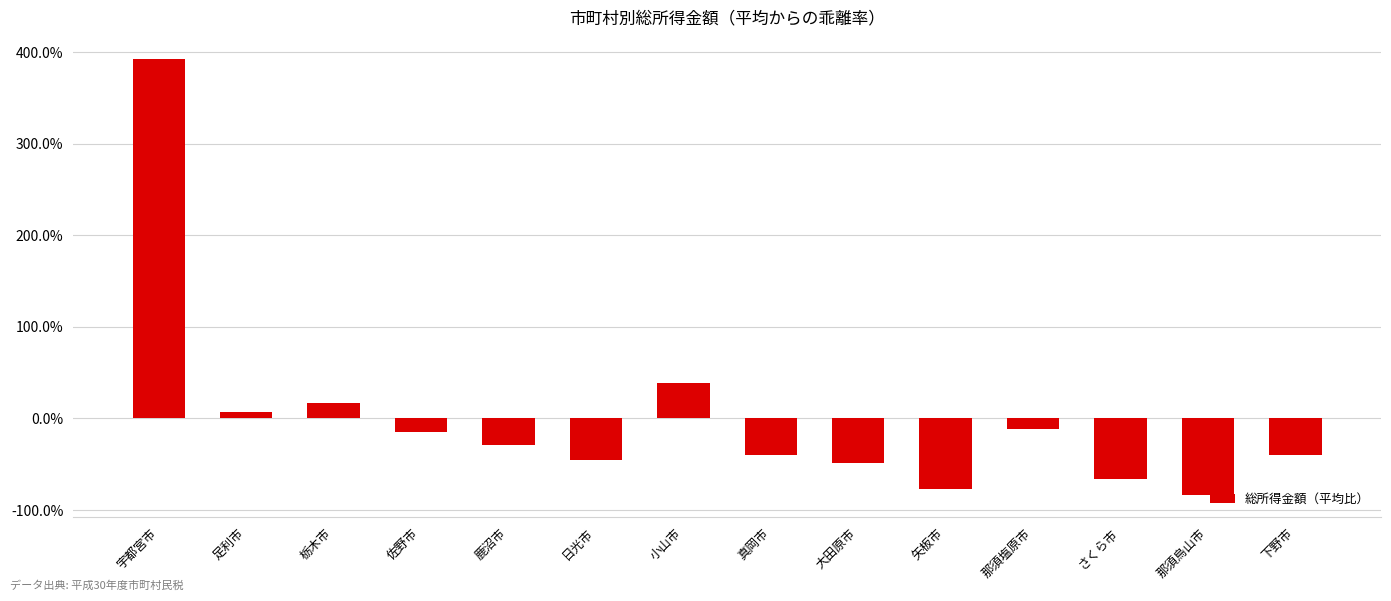

What is the label of the 11th bar from the left?

那須塩原市